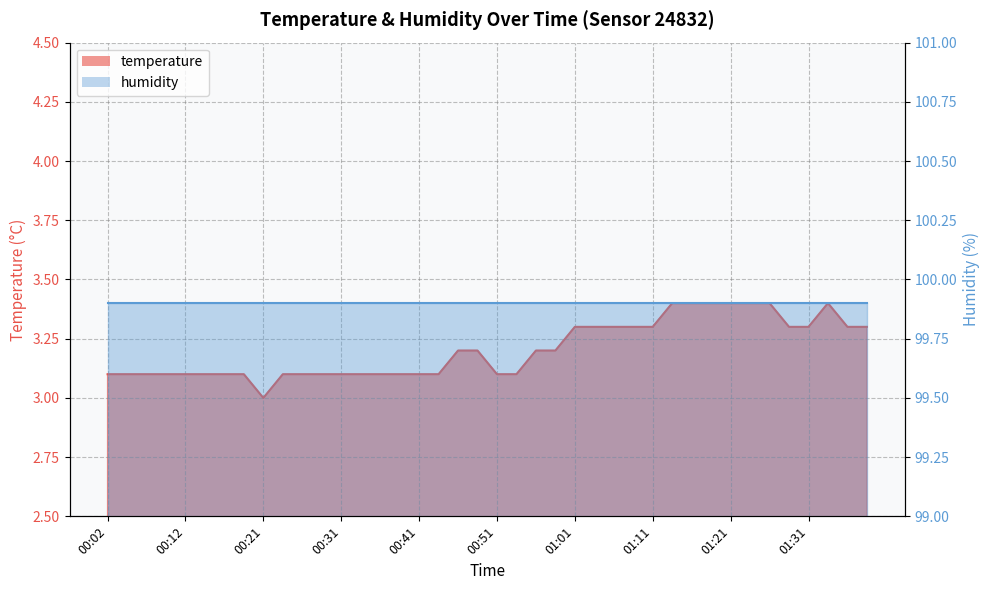

Does the chart display data point markers on the line(s)?

No